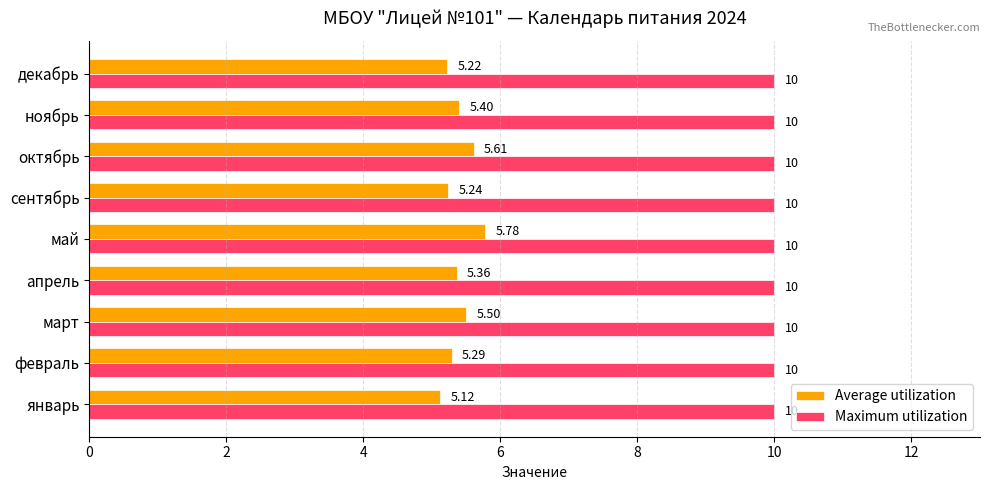

At which label is Average utilization closest to 5?

январь